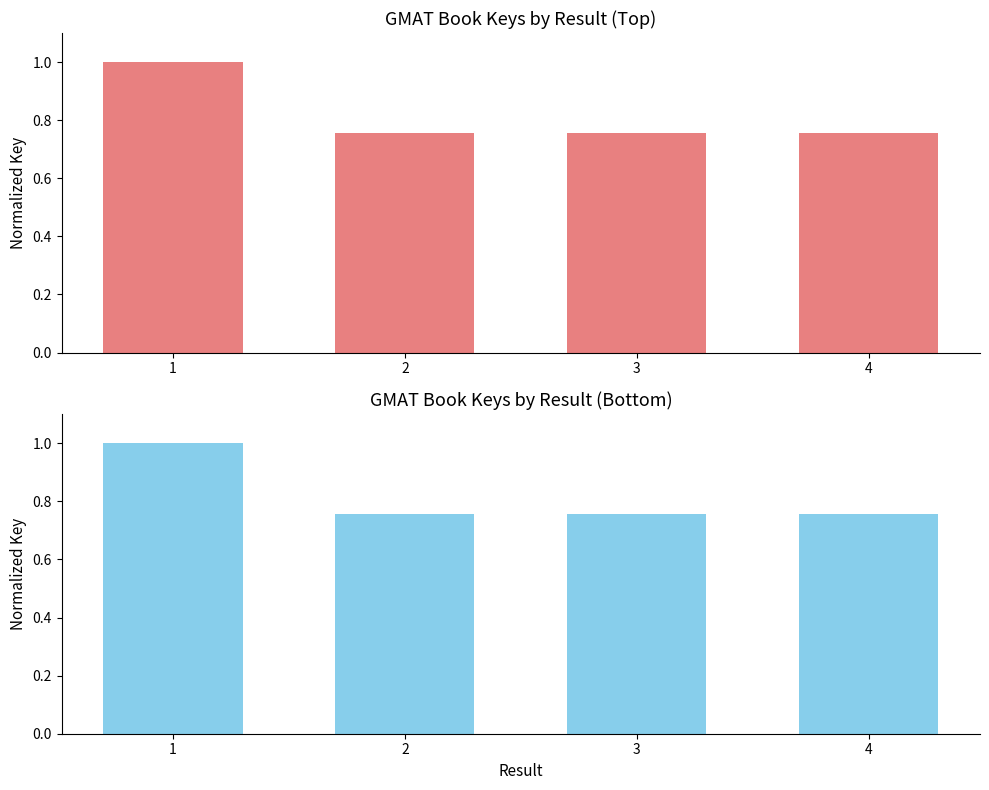

How many values are between 0 and 1?

4